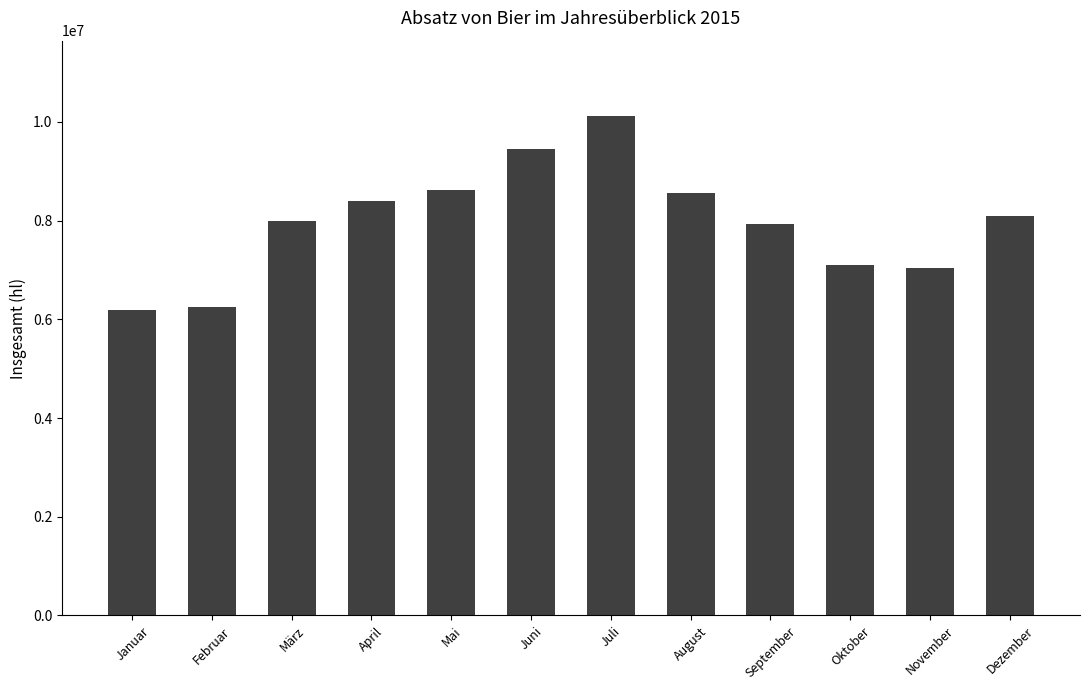

How many values are below 8101782?

6